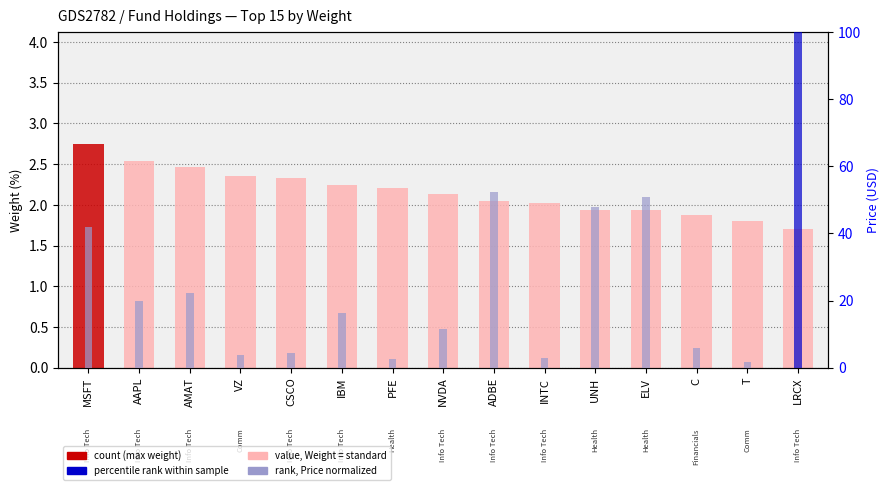

What is the total value across all series at ADBE?

54.2